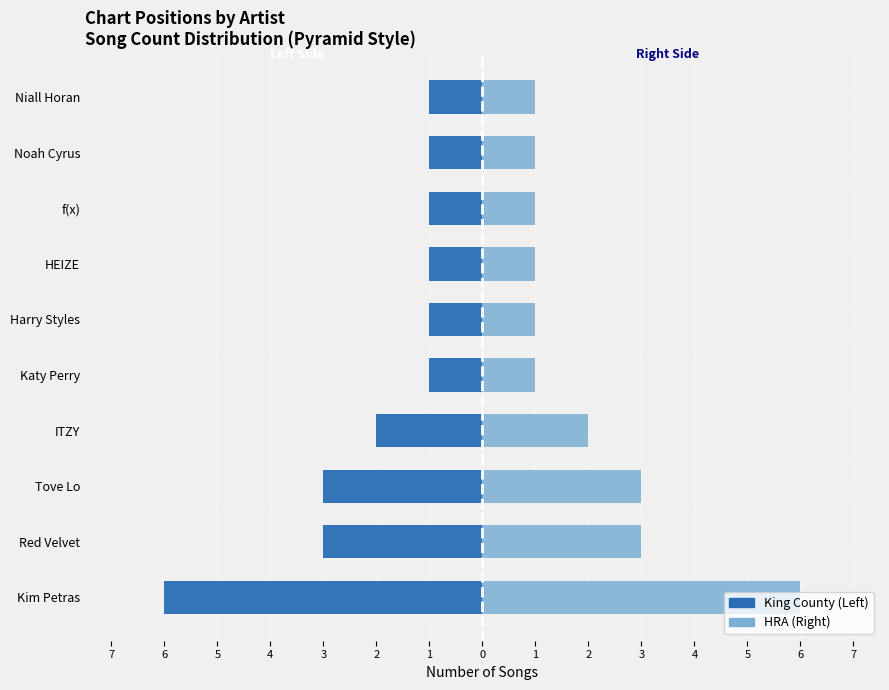

At how many categories does at least one series exceed 0?

10